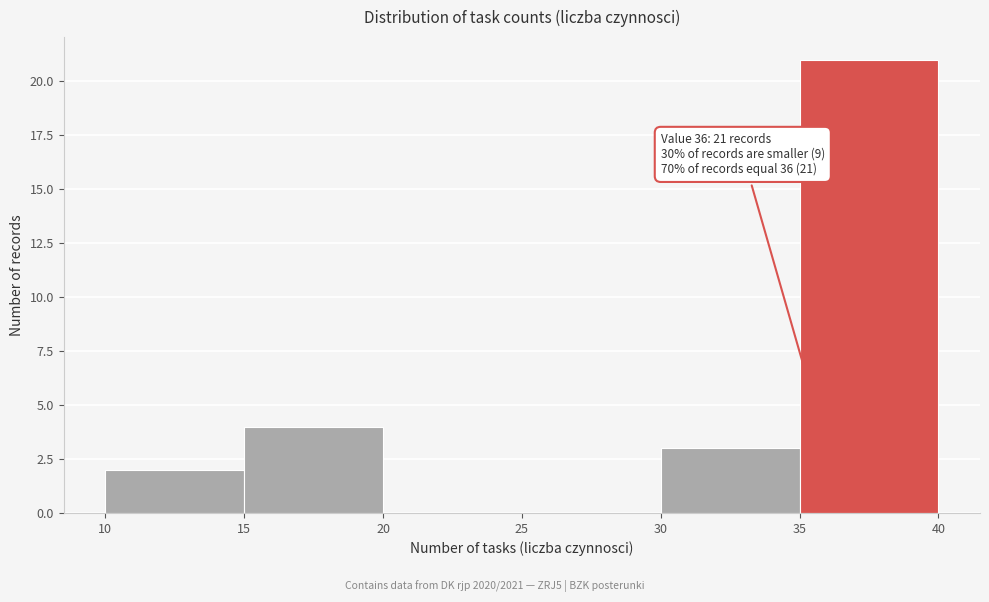

Which range on the x-axis has the tallest bar?

35 to 40